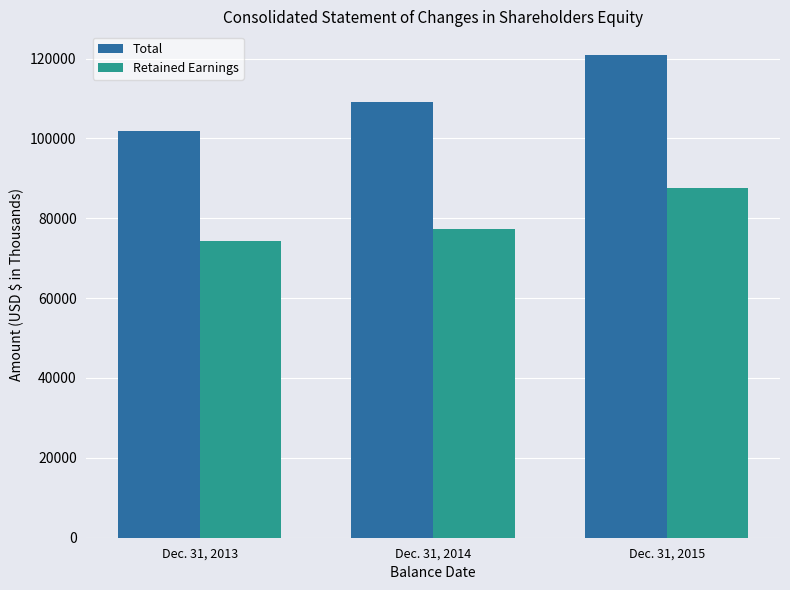

Read the Retained Earnings value at Dec. 31, 2014, to the nearest 100.

77400